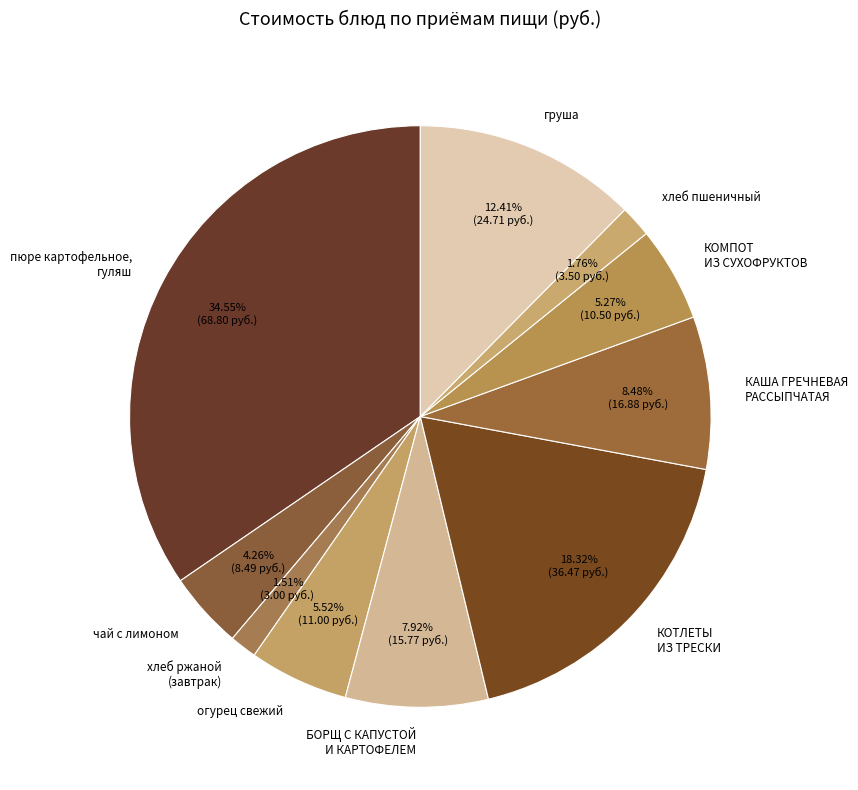

True or false: КОМПОТ ИЗ СУХОФРУКТОВ accounts for 16% of the total.

False